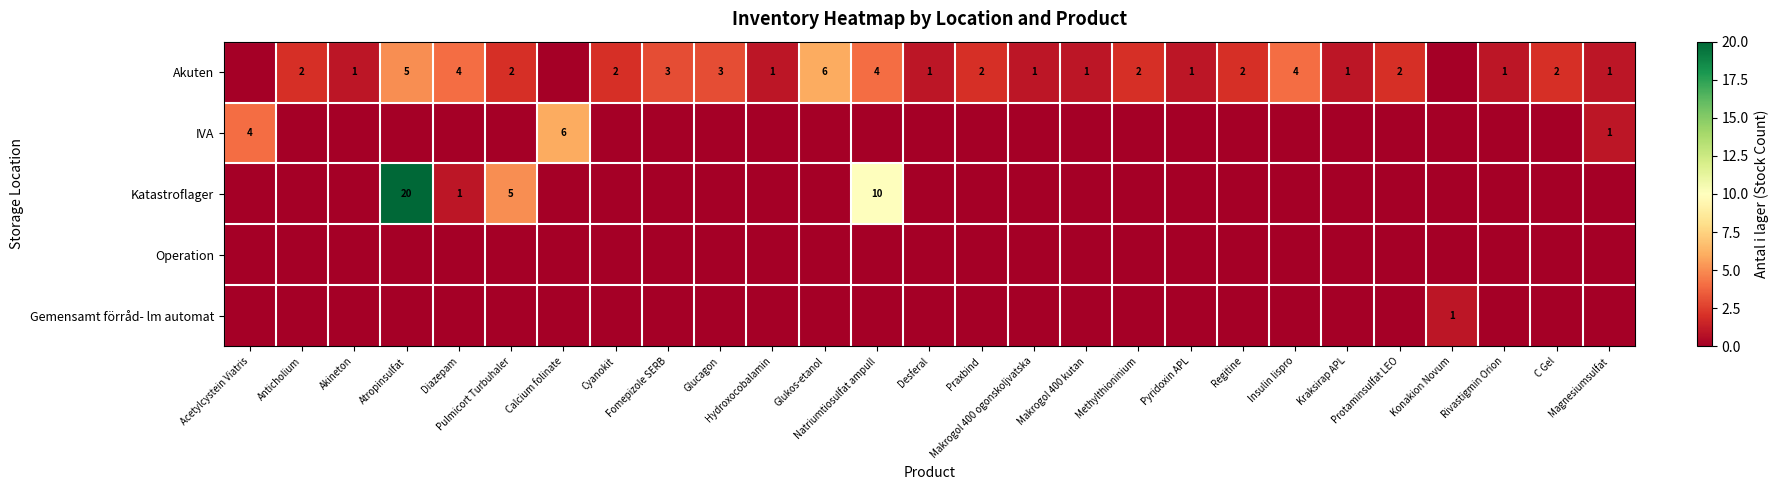

Rank the series by their maximum value, from highest to lowest.

Katastroflager, Akuten, IVA, Gemensamt förråd- lm automat, Operation